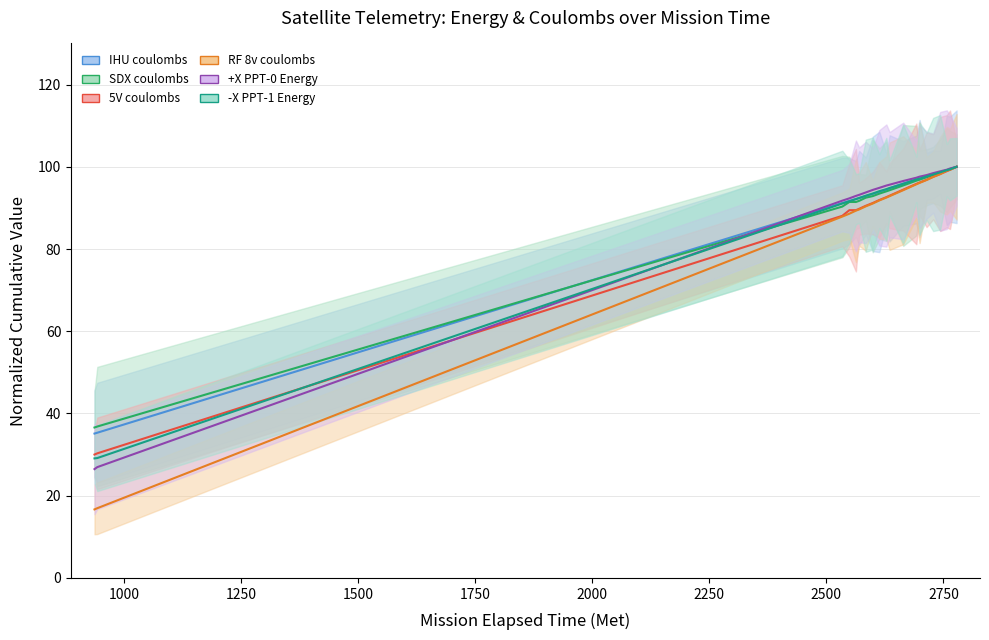

What is the difference between the maximum and minimum values in the IHU coulombs series?

64.9